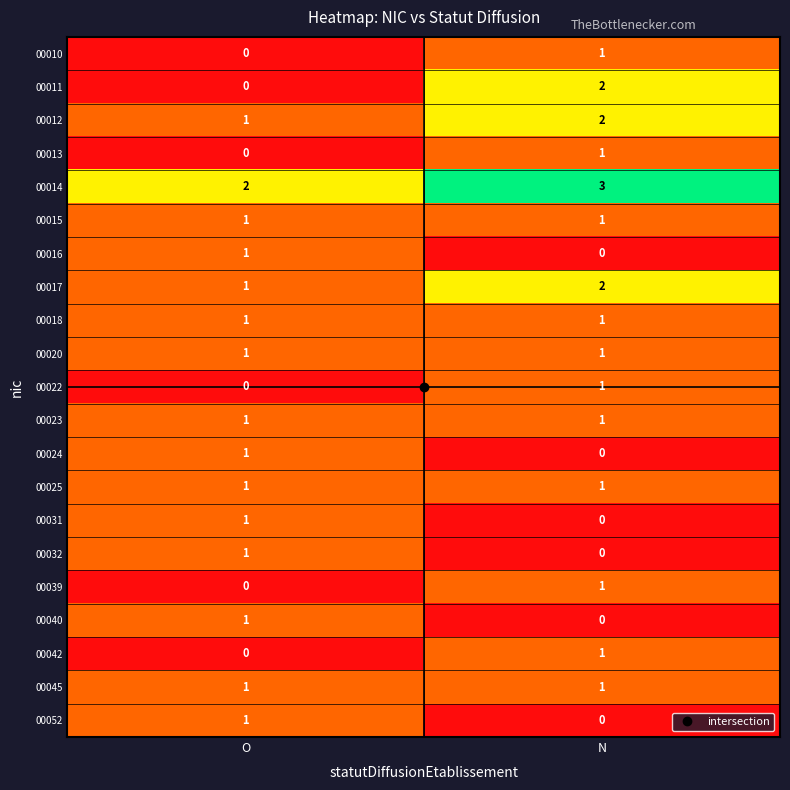

Which series changed the most between O and N?

00011